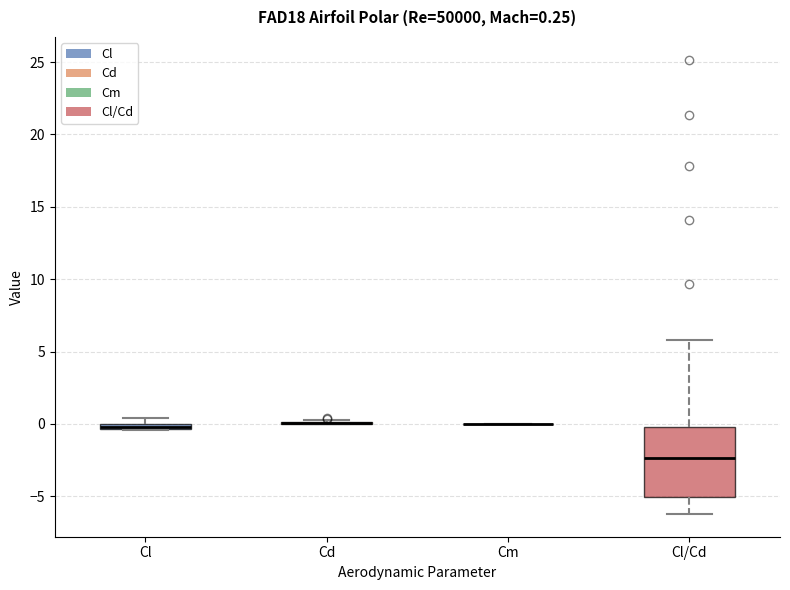

Comparing the boxes themselves (not the whiskers), which one is the tallest?

Cl/Cd